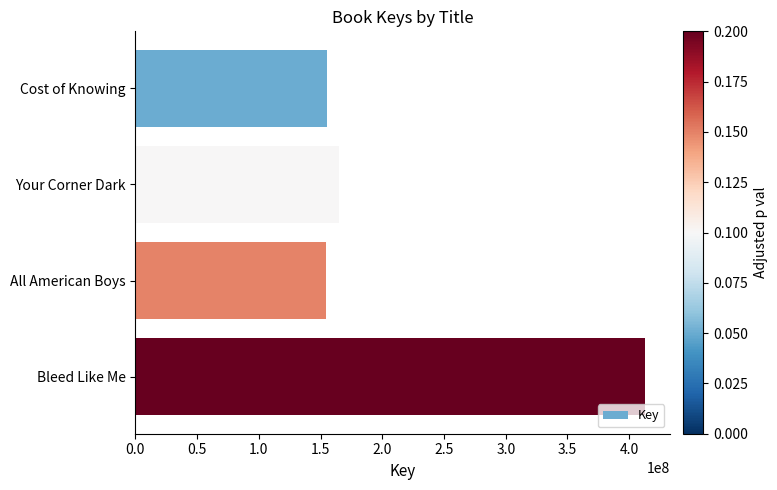

What is the sum of all values?

887014546